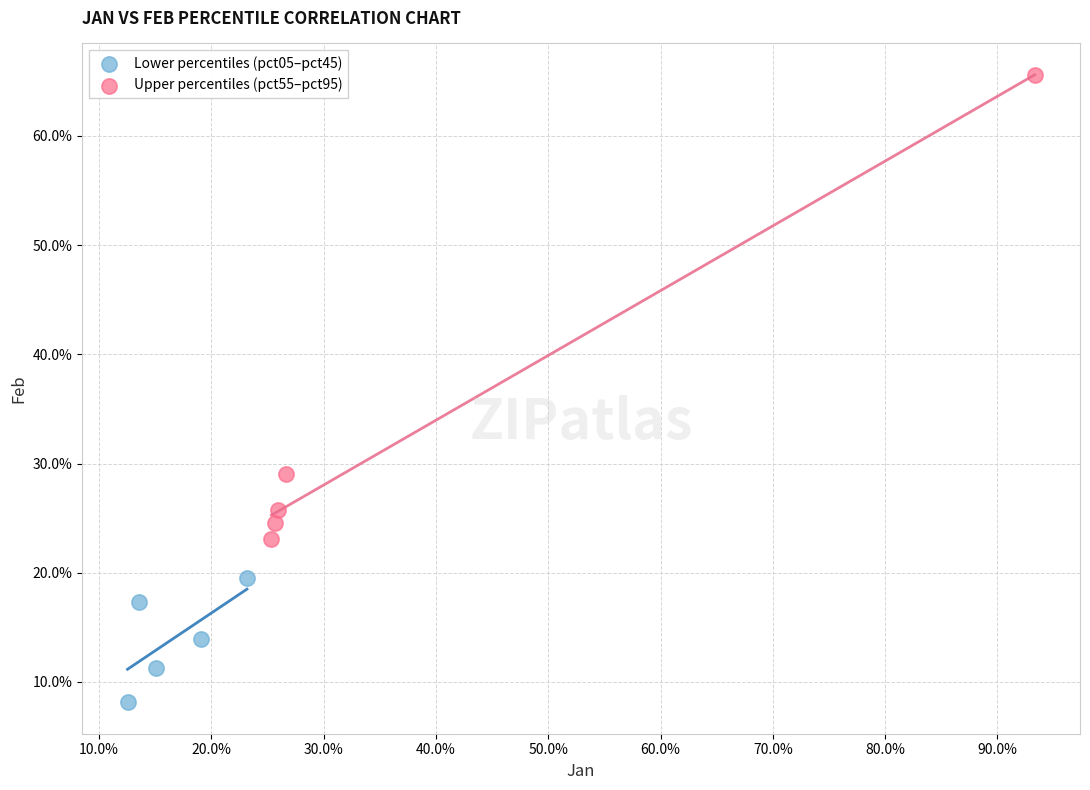

What are all the series names shown in the legend?

Lower percentiles (pct05–pct45), Upper percentiles (pct55–pct95)